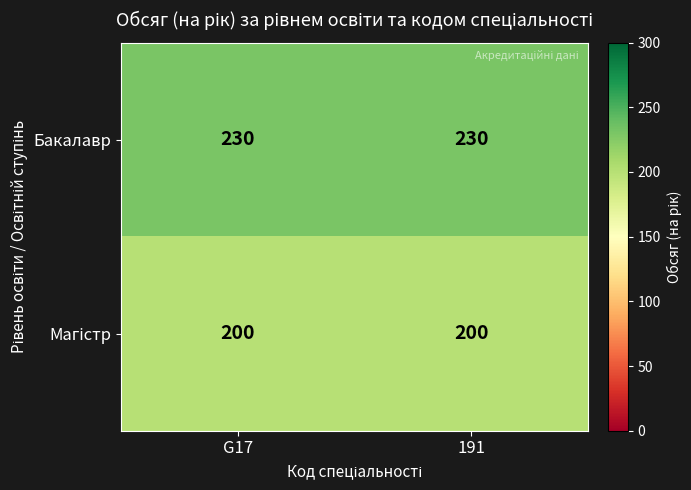

What is the greatest value displayed?

230